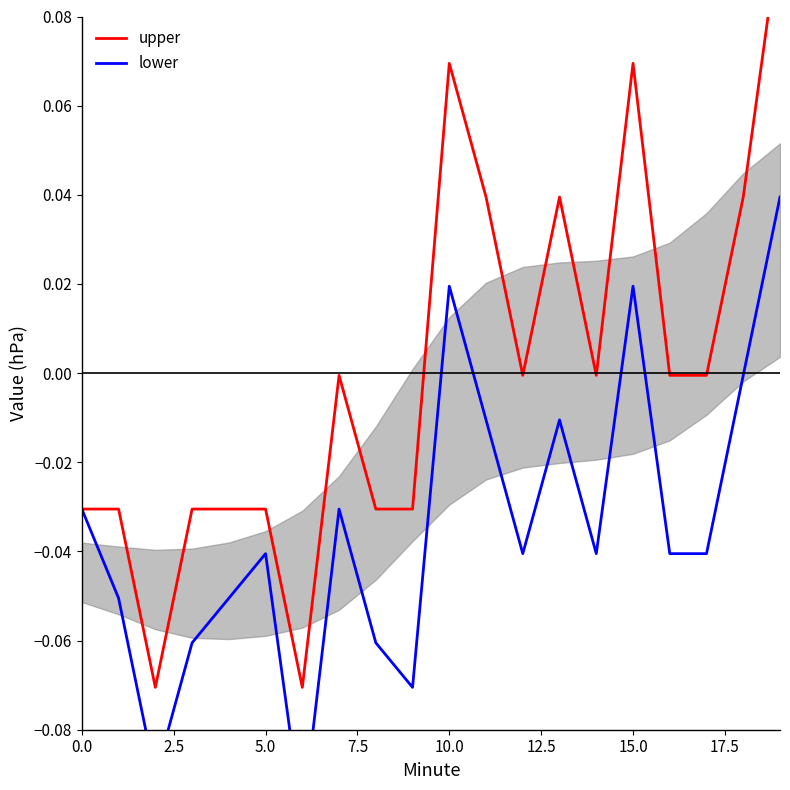

Where does the lower series first go above 0?

10